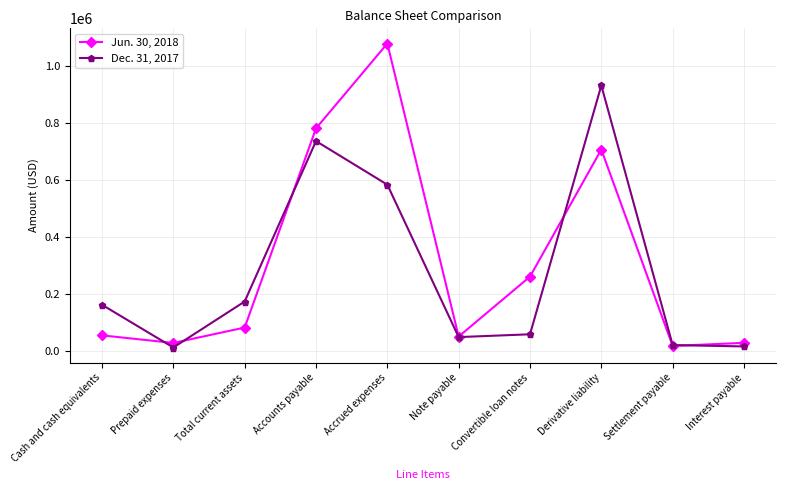

True or false: Dec. 31, 2017 has a value of 48000 at Note payable.

True